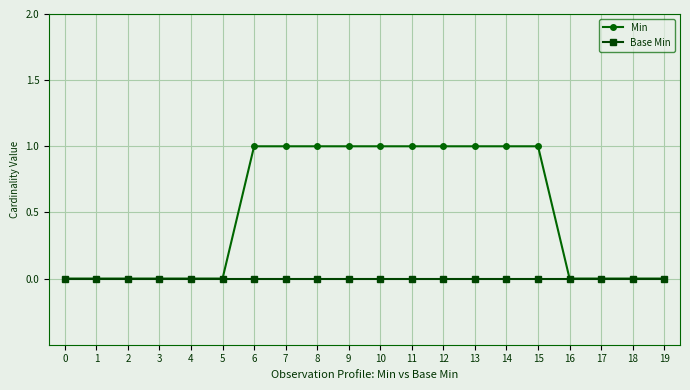

Rank the series by their average value, from highest to lowest.

Min, Base Min